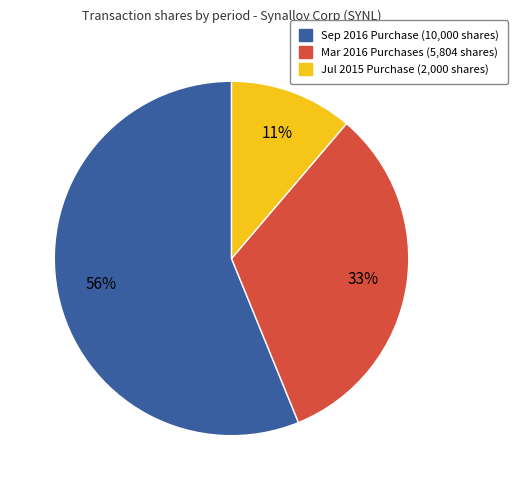

To the nearest percent, what is the average slice percentage?

33%